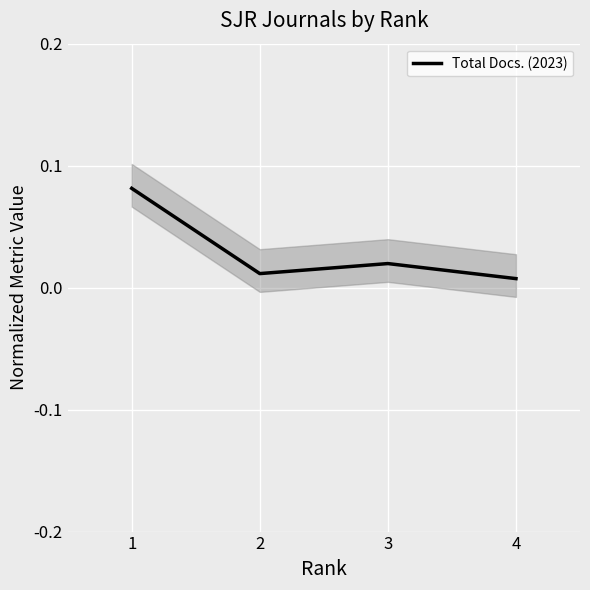

Is this an area chart (filled region under the line)?

No